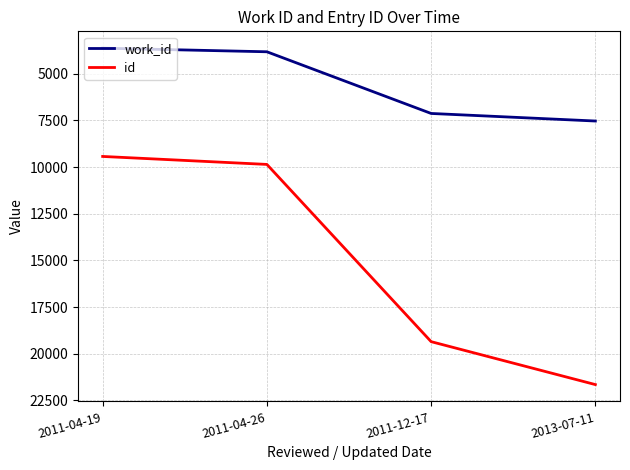

True or false: work_id and id cross at least once.

False